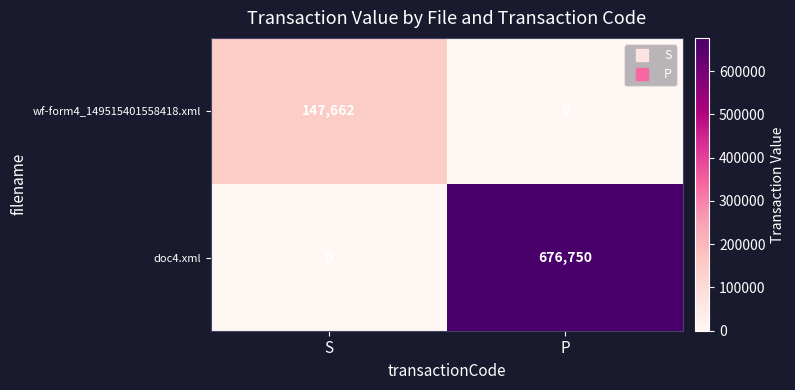

The wf-form4_149515401558418.xml series shows 147662 at S. True or false?

True